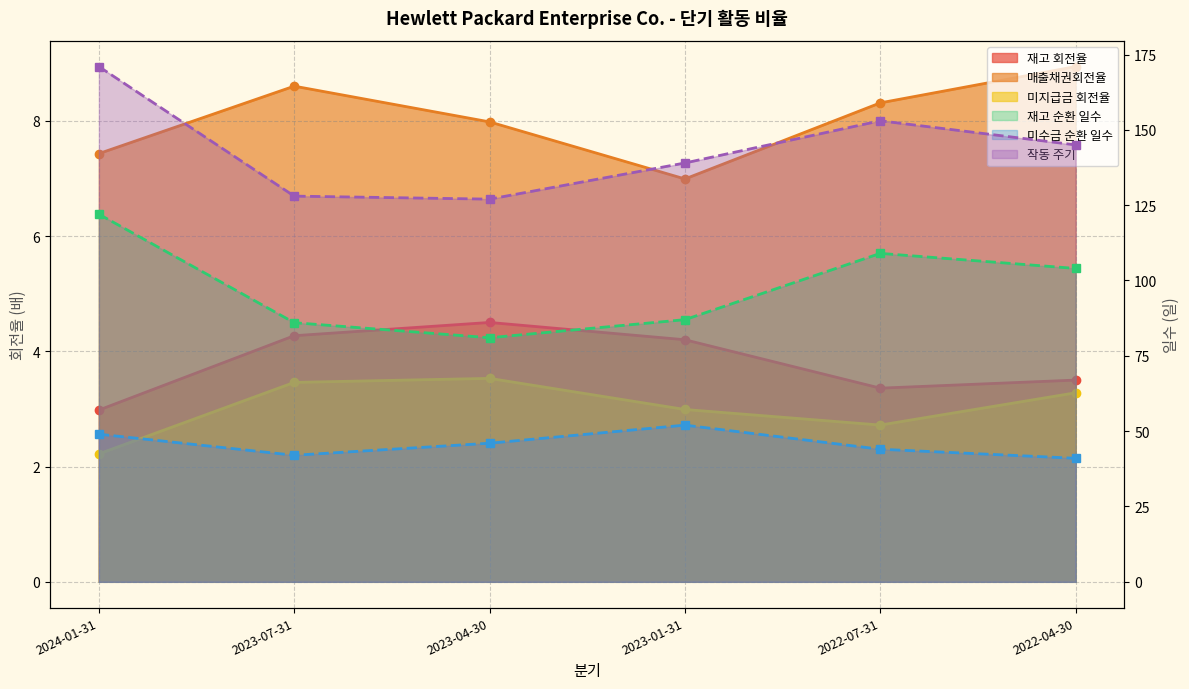

What is the total value across all series at 2023-01-31?

292.2